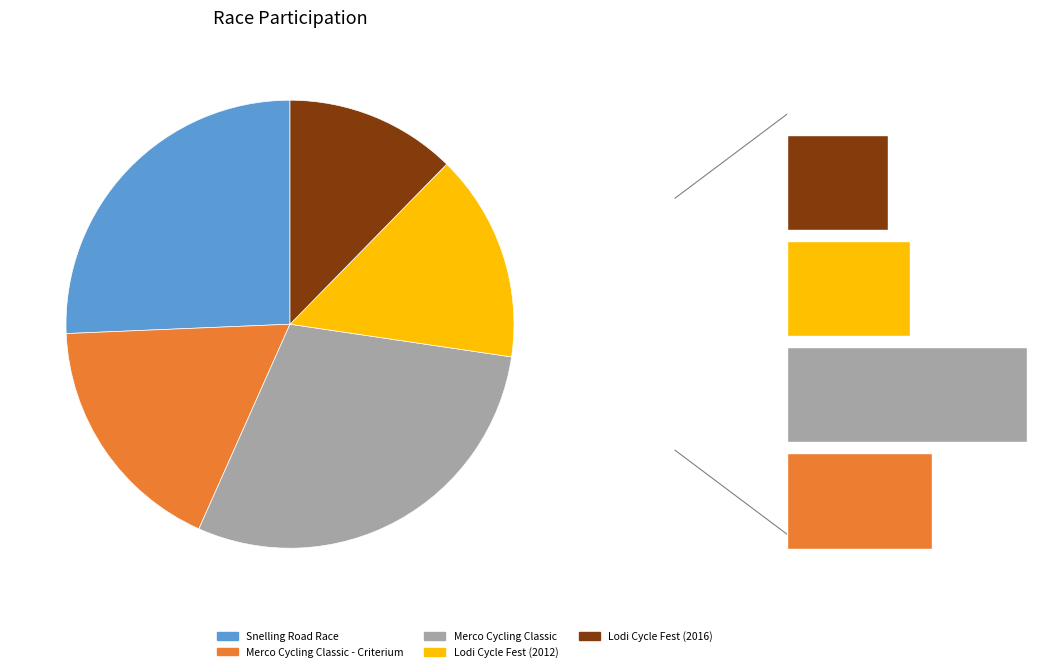

Combined, do Snelling Road Race and Merco Cycling Classic - Criterium account for over 50%?

No